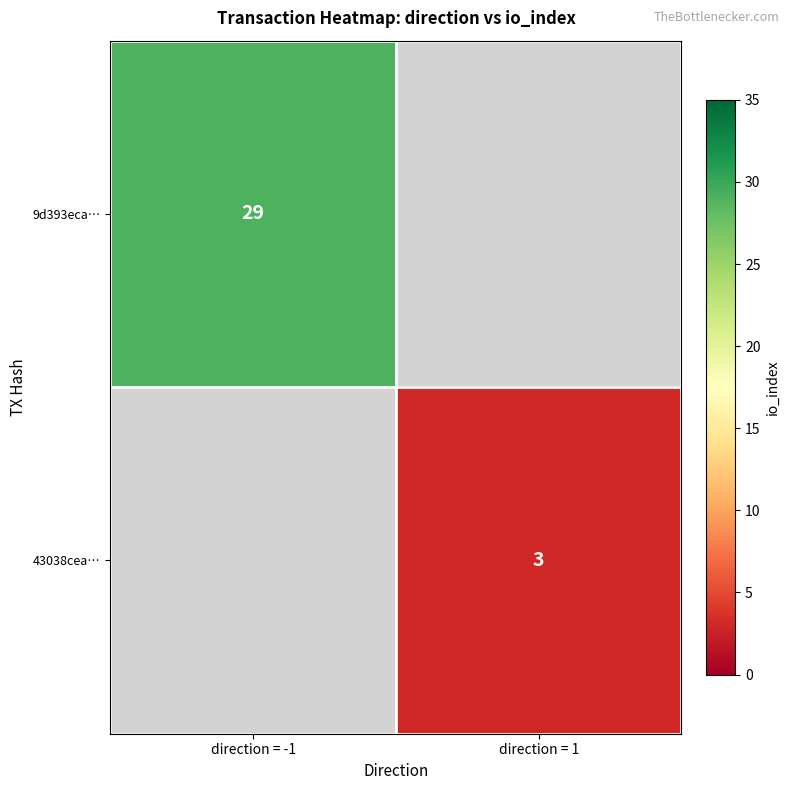

The 43038cea… series shows 5 at direction = 1. True or false?

False